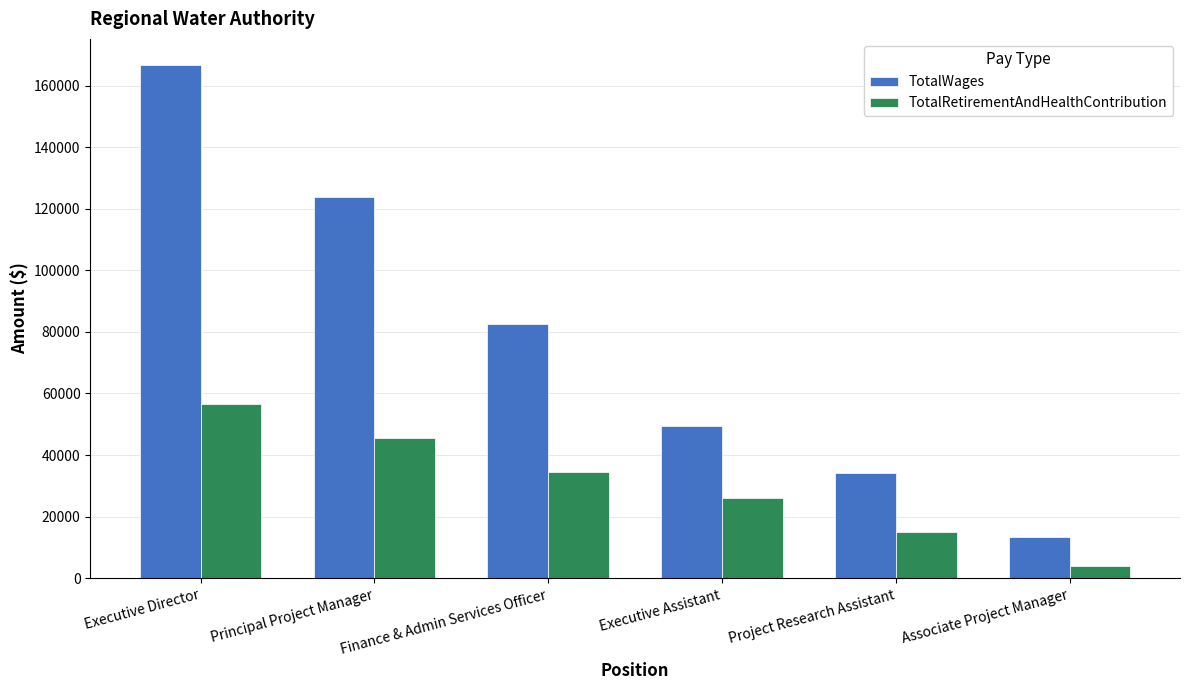

Which series changed the most between Principal Project Manager and Associate Project Manager?

TotalWages